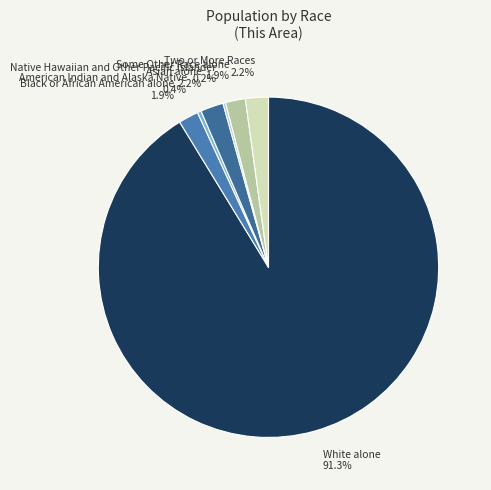

To the nearest percent, what portion does Black or African American alone represent?

2%